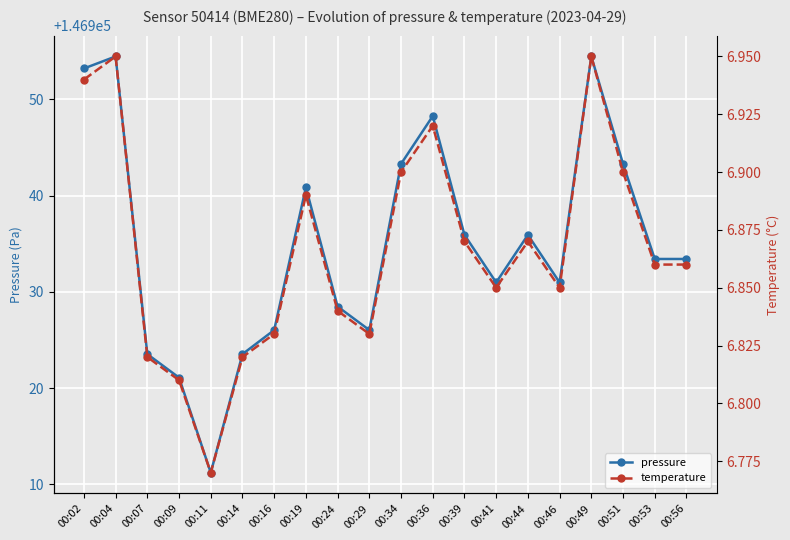

Rank the series at 00:53 from lowest to highest value.

temperature, pressure